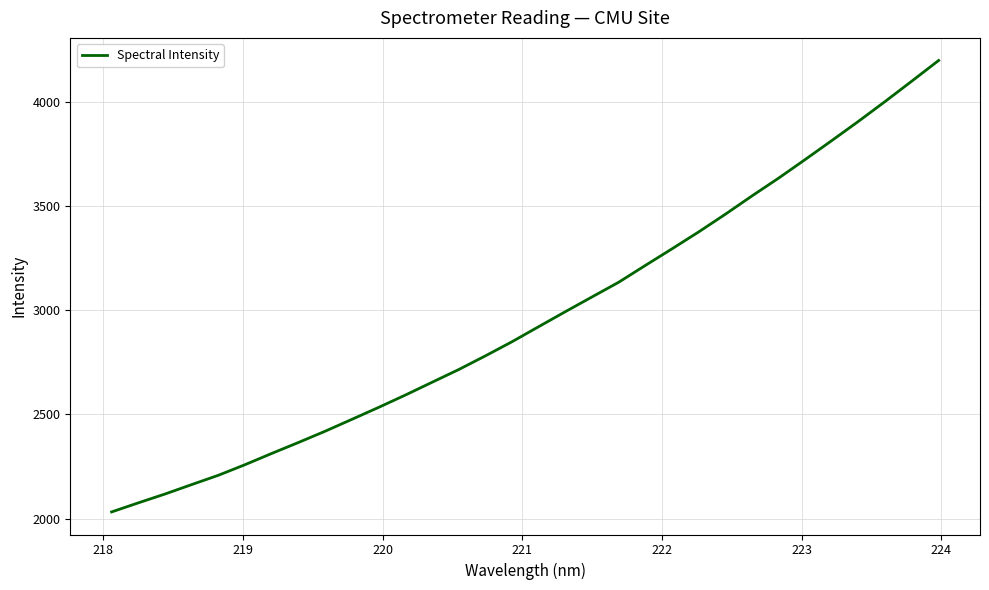

What is the smallest value displayed?

2032.1